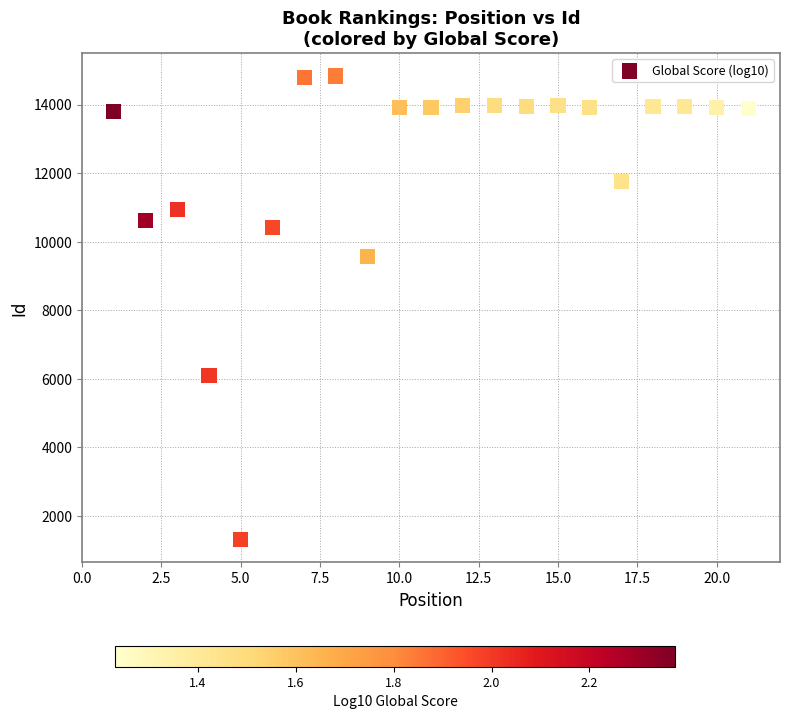

What Y value in the scatter plot is closest to 8077?

9573